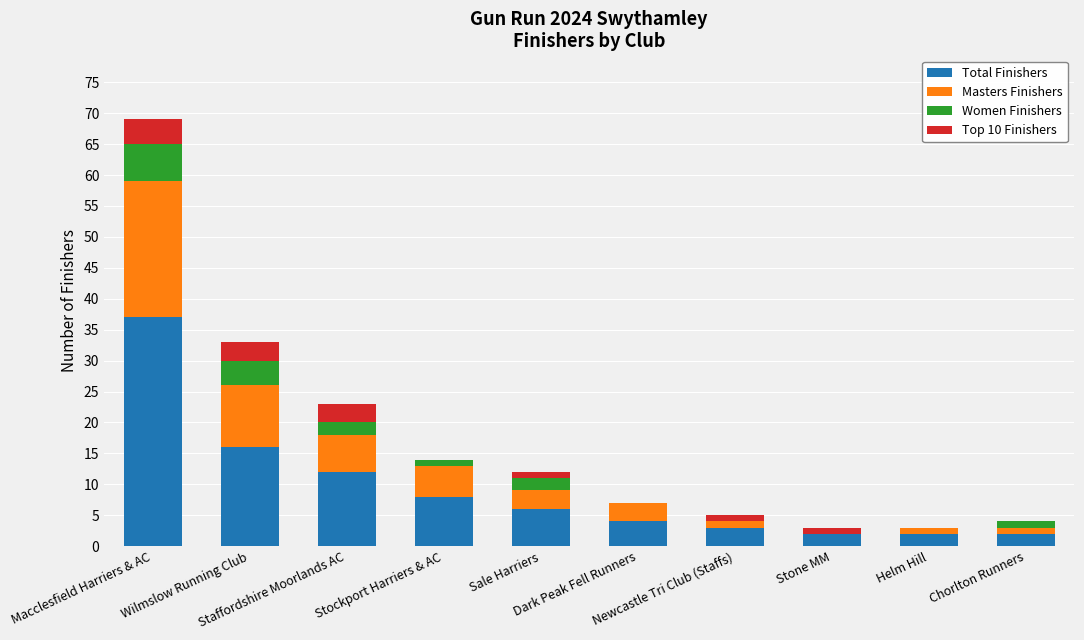

What is the highest value of the Total Finishers series?

37